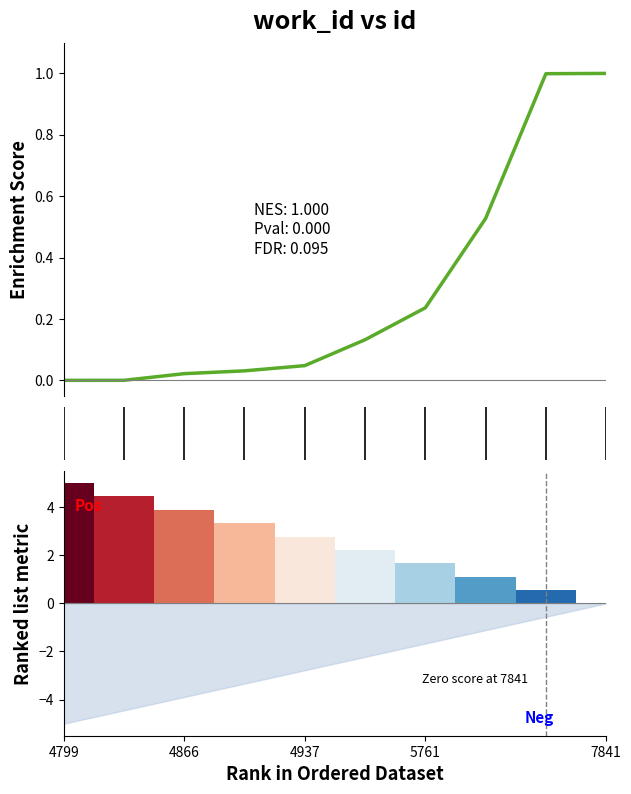

How many data points are above 0?

9